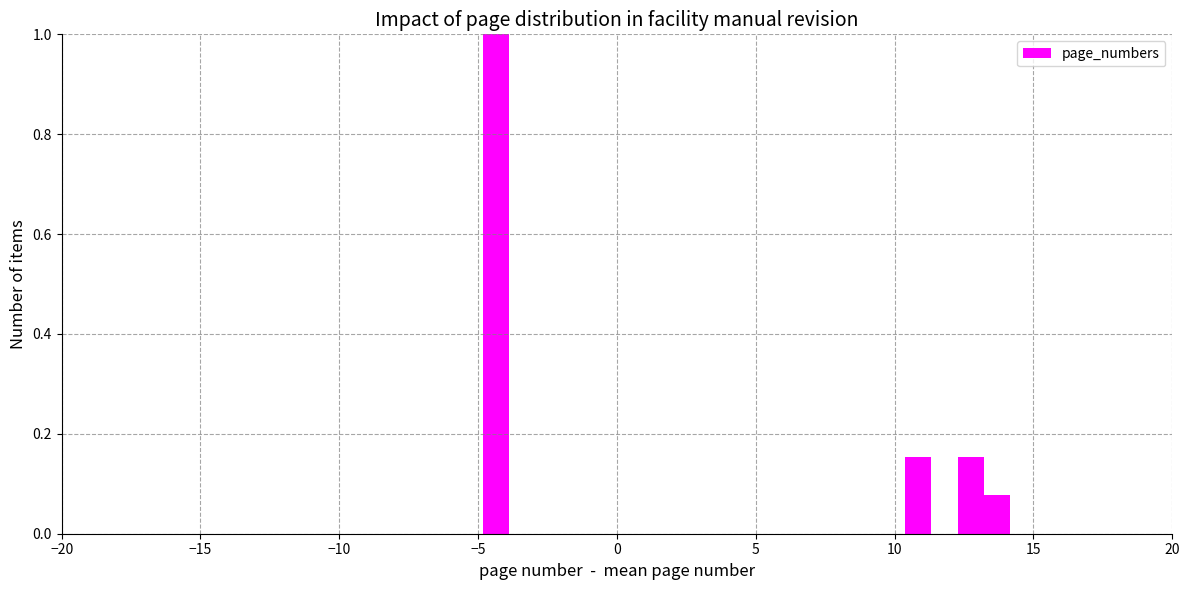

Read against the x-axis, roughly where is the centre of the tallest bar?

-4.5